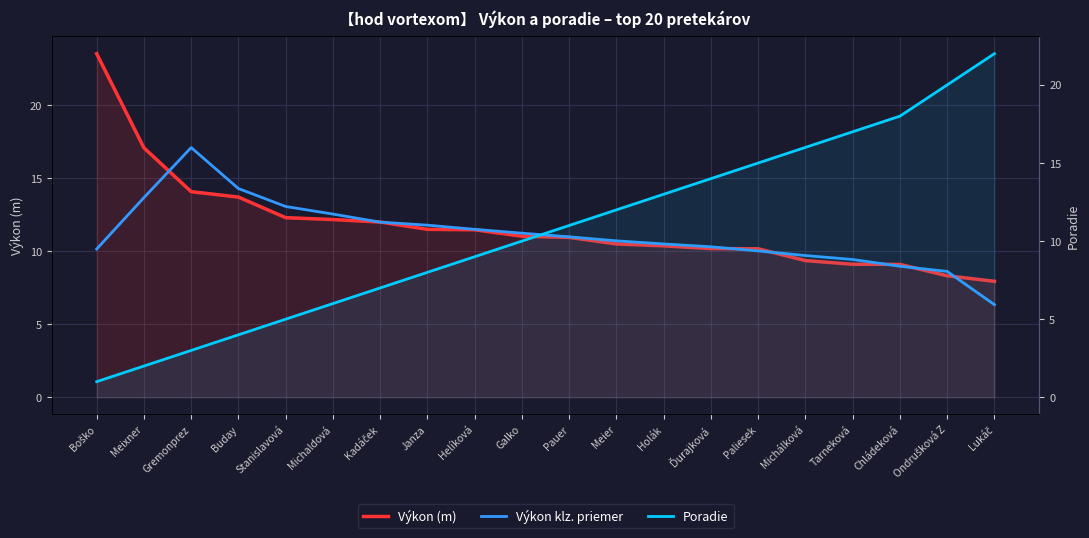

Is the value of Výkon (m) at Michaldová greater than the value of Výkon klz. priemer at Helíková?

Yes